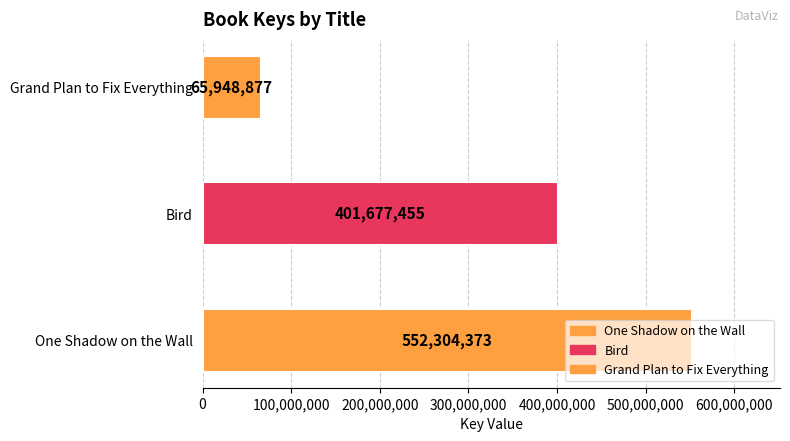

Which label corresponds to the smallest value in the chart?

Grand Plan to Fix Everything